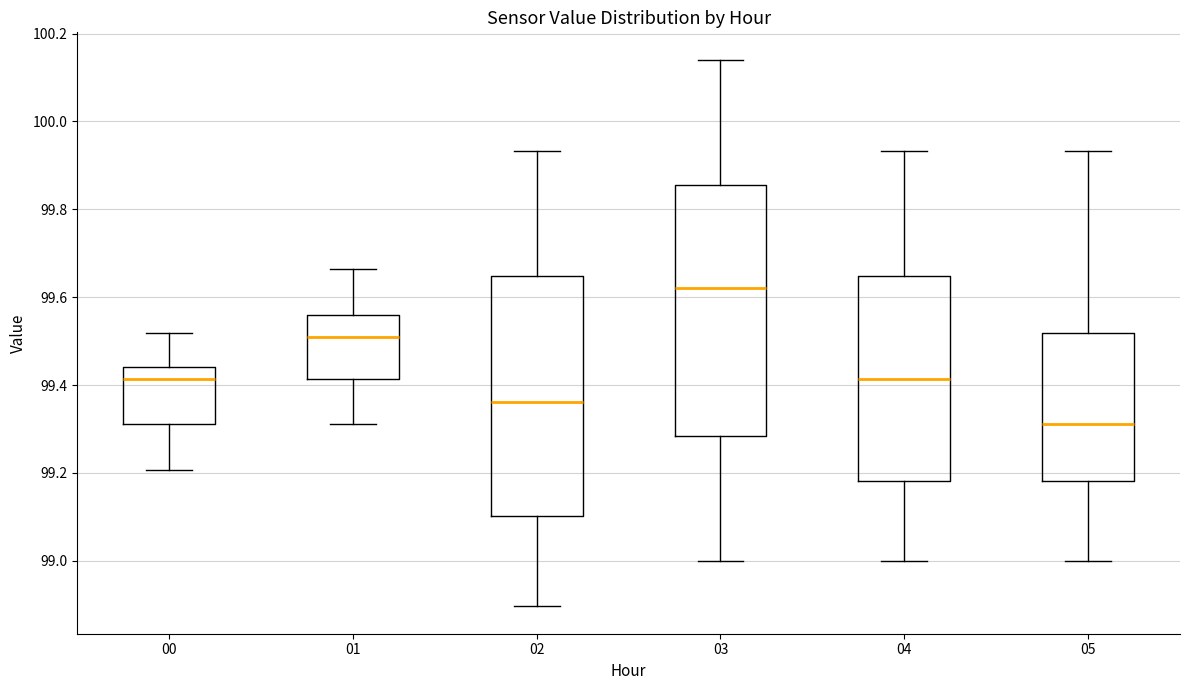

Where is the upper edge of the box at x = 02 on the y-axis? The values are not printed on the chart, so give them approximately, as read against the axis.

99.64